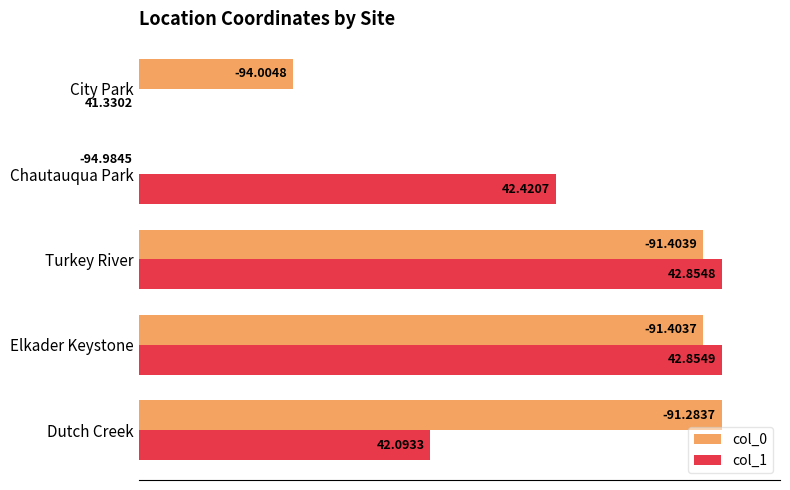

Which series has the widest spread of values?

col_0